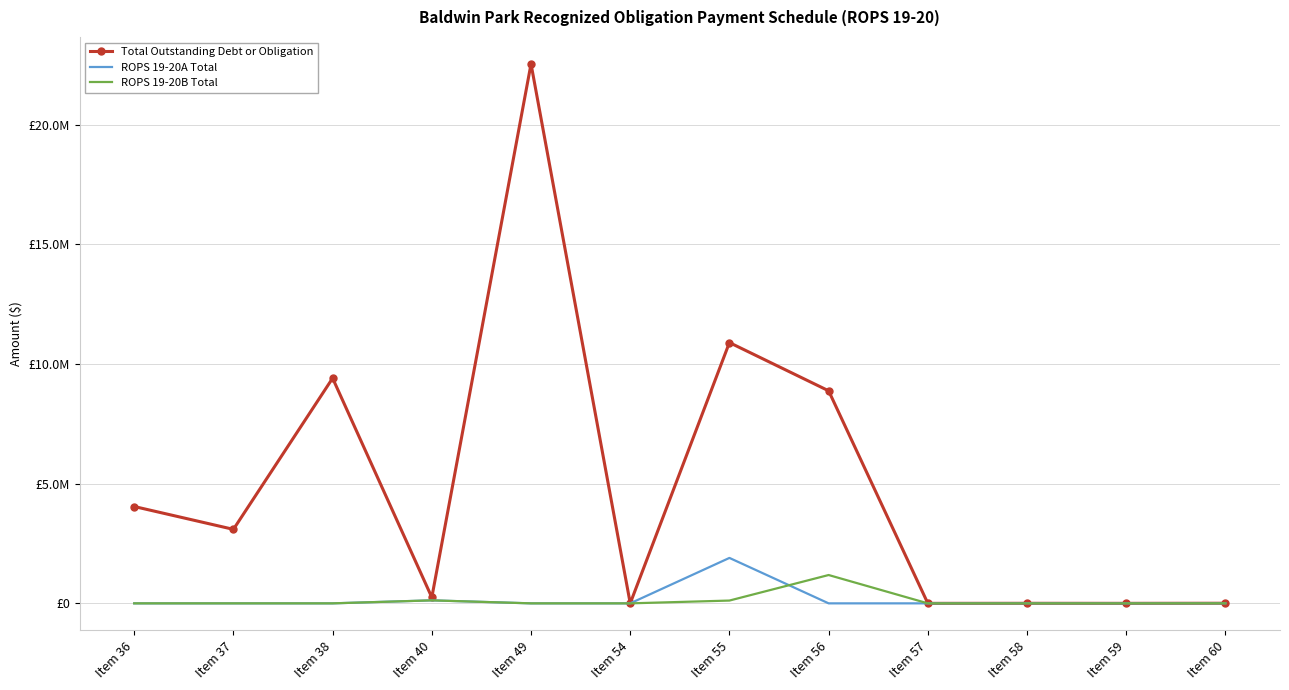

What is the greatest value displayed?

22530413